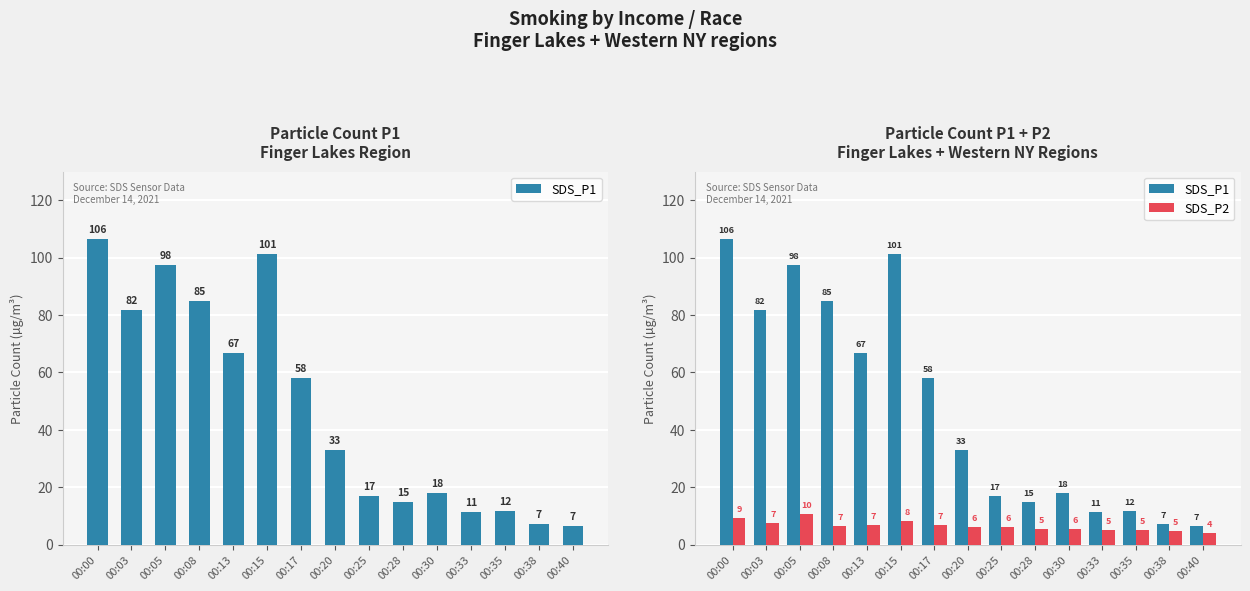

Which series has the largest total across all categories?

SDS_P1